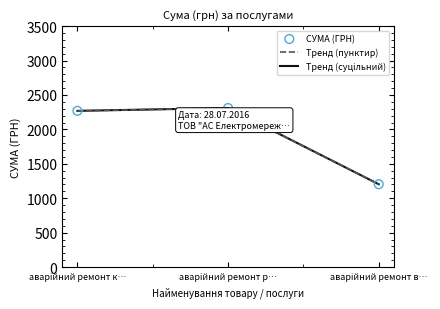

What are all the series names shown in the legend?

Тренд (пунктир), Тренд (суцільний), СУМА (ГРН)